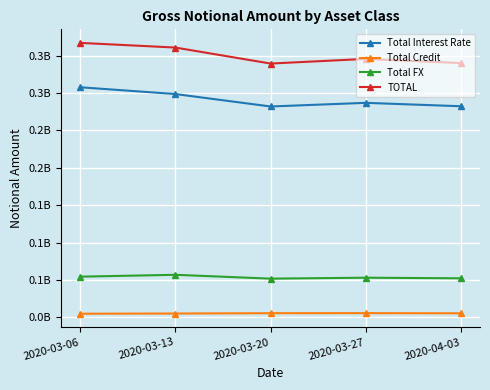

Reading left to right, list all the values displayed in this chart.

Total Interest Rate: 307823366	298752703	282088054	286962910	282407450
Total Credit: 4888649	5178391	5608965	5679833	5473319
Total FX: 54457717	56982993	51823446	53078399	52271352
TOTAL: 367169732	360914087	339520465	345721142	340152121